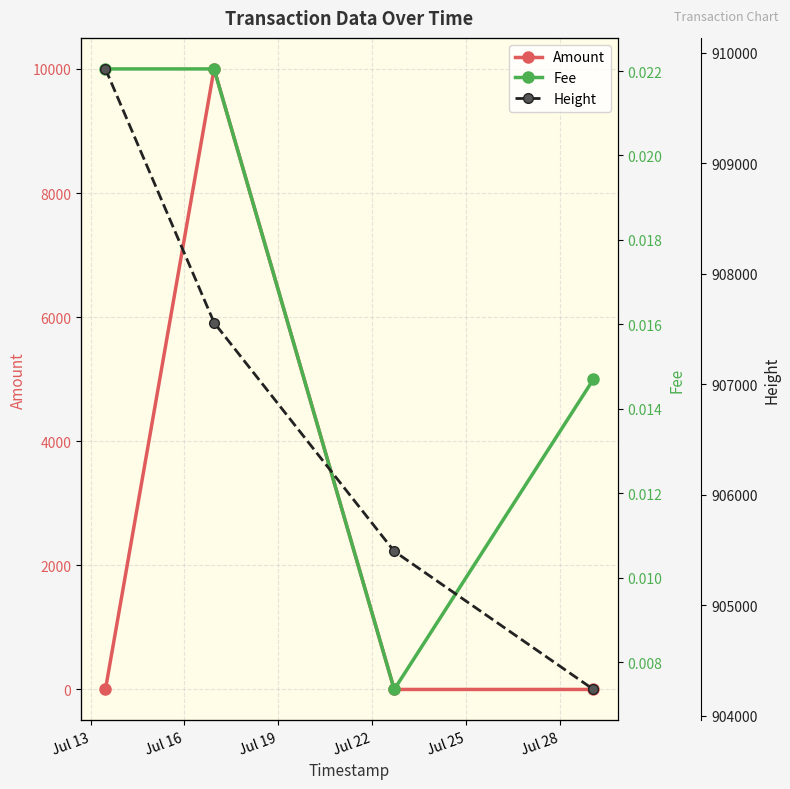

Reading left to right, what are all the values shown in this chart?

Amount: 0.0	10000.0	0.0	0.0
Fee: 0.0	0.0	0.0	0.0
Height: 909853.0	907558.0	905489.0	904239.0